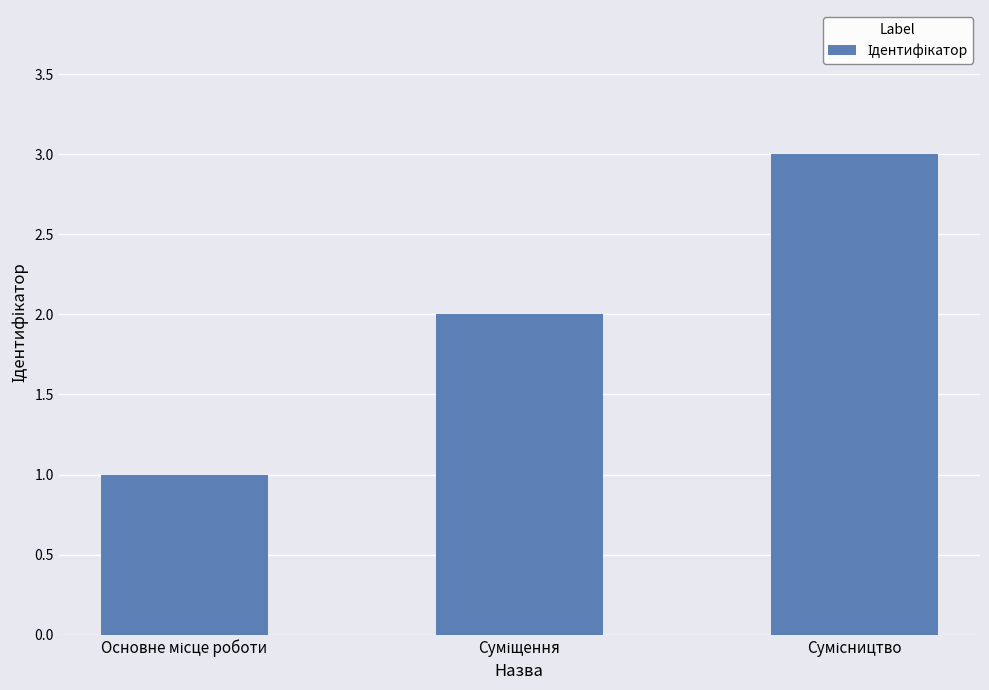

What is the average value?

2